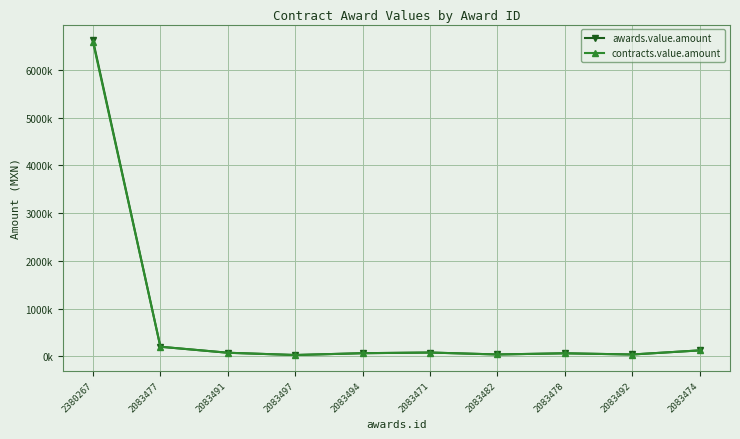

Does the chart display data point markers on the line(s)?

Yes